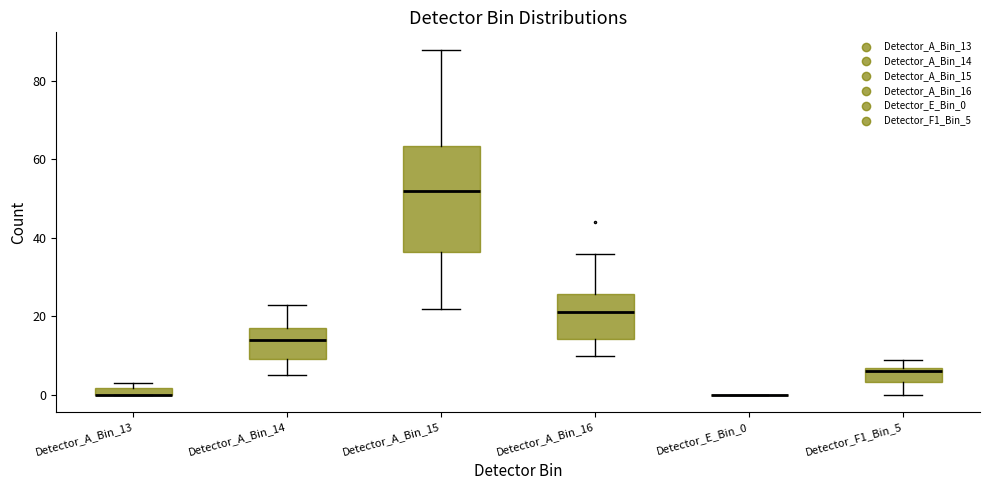

Which box is the tallest, from its lower edge to its upper edge?

Detector_A_Bin_15